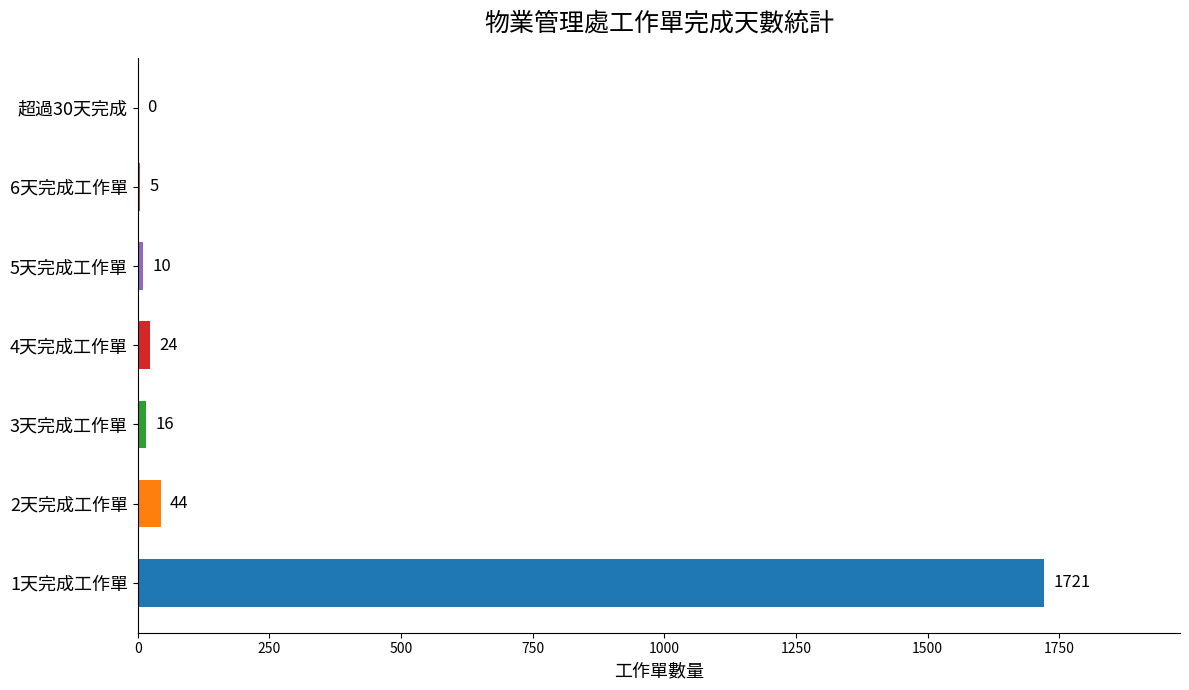

What is the sum of all values?

1820